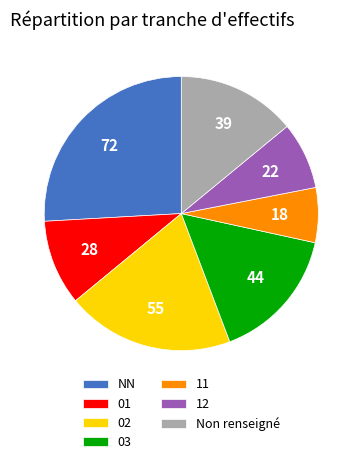

Combined, do Non renseigné and 02 account for over 50%?

No